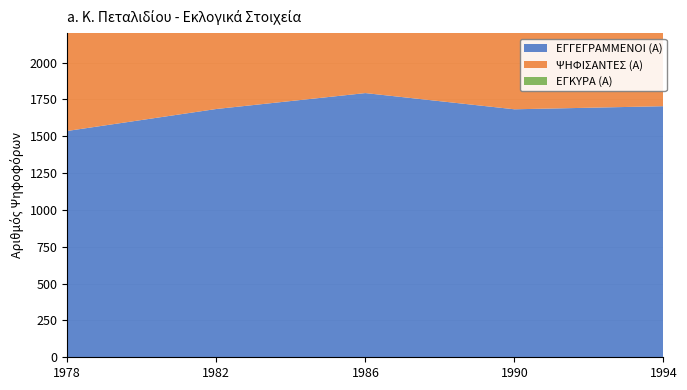

Reading right to left, list all the values displayed in this chart.

ΕΓΓΕΓΡΑΜΜΕΝΟΙ (Α): 1994=1704	1990=1683	1986=1793	1982=1685	1978=1536
ΨΗΦΙΣΑΝΤΕΣ (Α): 1994=1209	1990=1187	1986=1177	1982=1171	1978=987
ΕΓΚΥΡΑ (Α): 1994=1163	1990=1159	1986=1146	1982=1145	1978=972